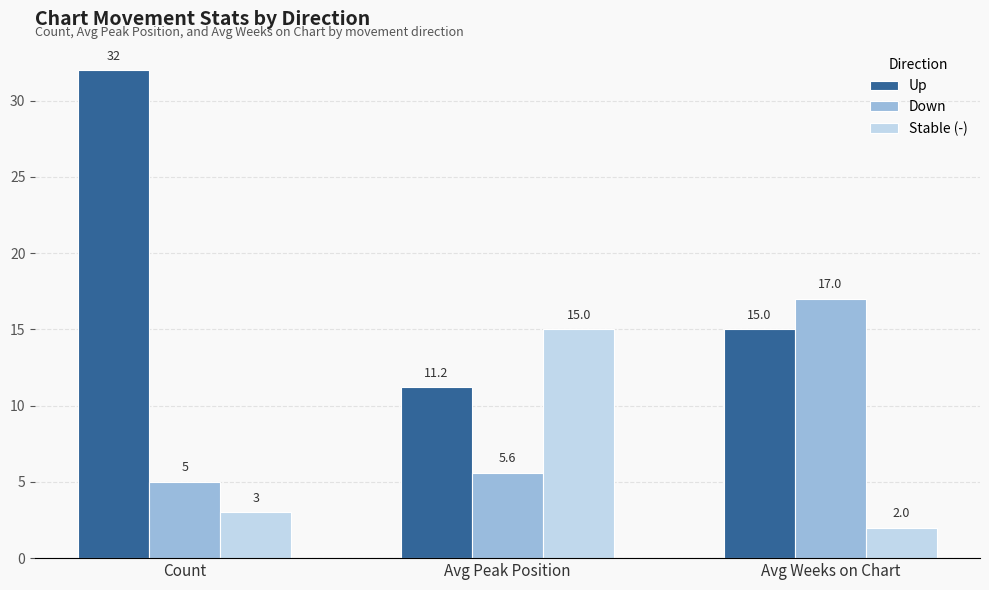

The Down series shows 1.8 at Count. True or false?

False